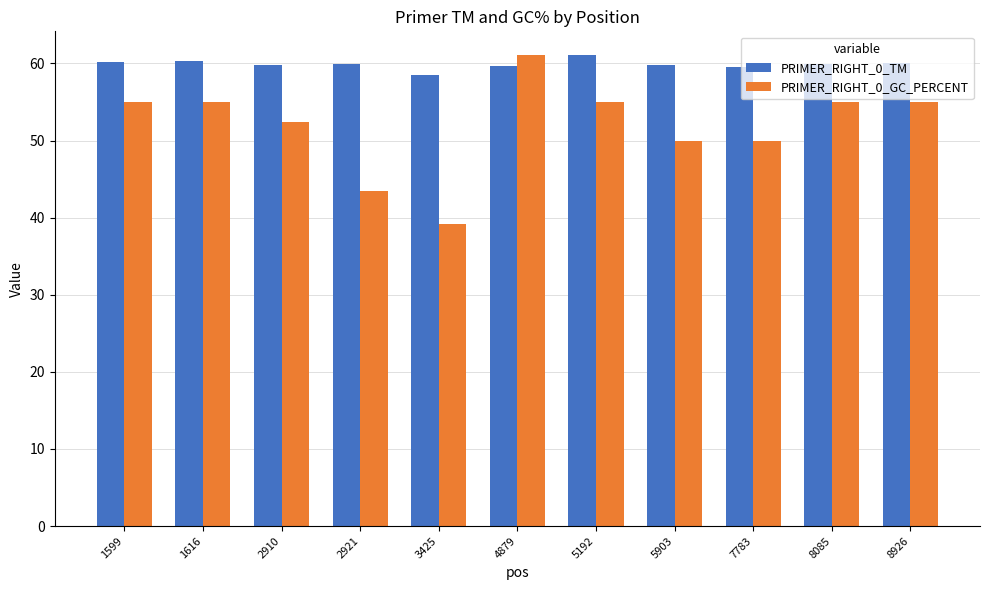

How many categories are shown in the chart?

11